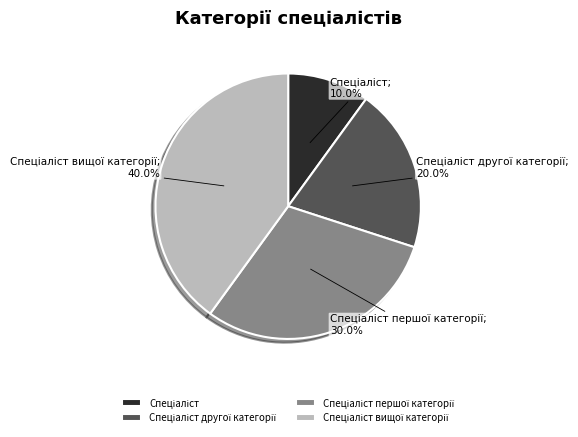

Is there any slice that represents more than half of the pie?

No